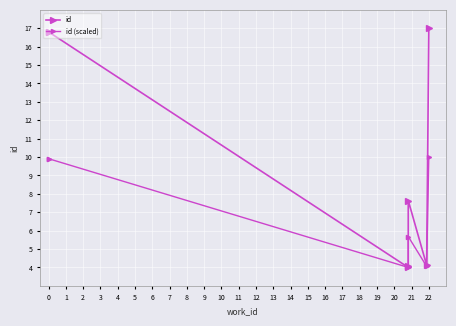

What is the lowest value of the id (scaled) series?

4.0